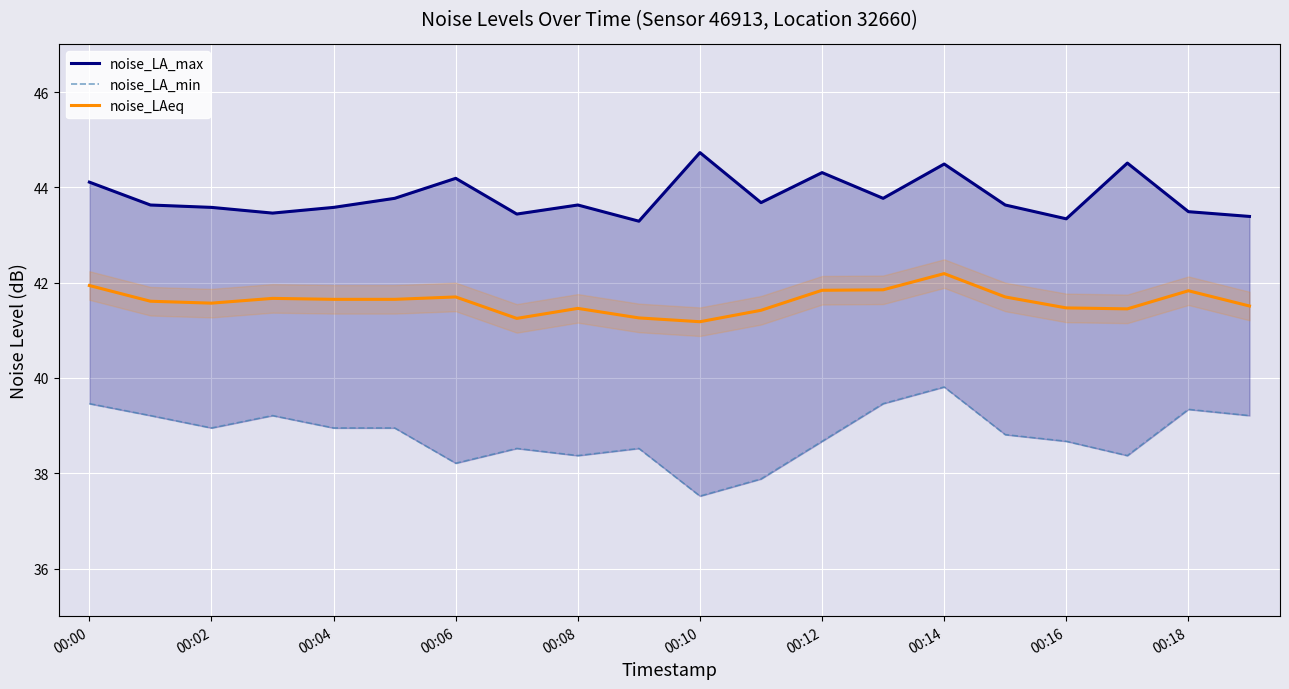

In noise_LA_min, how many points are lower than both neighbors (excluding endpoints)?

5